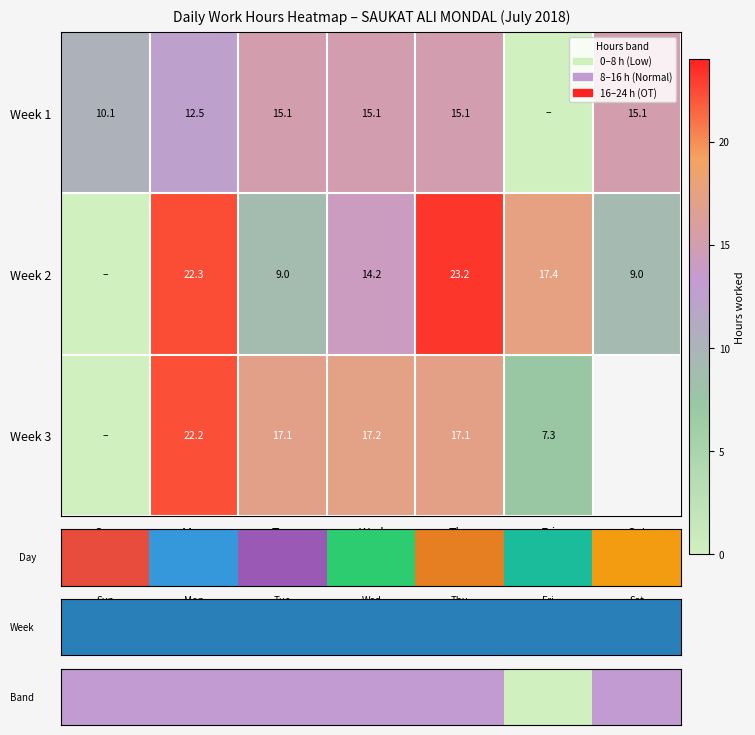

What is the approximate value of Week 3 at Fri?

7.3